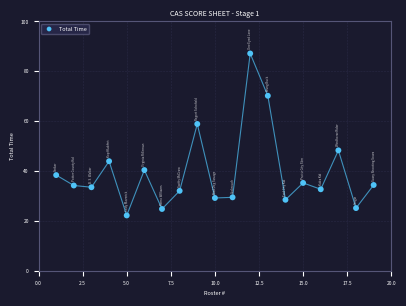

What is the range of X values (max minus min)?

18.0